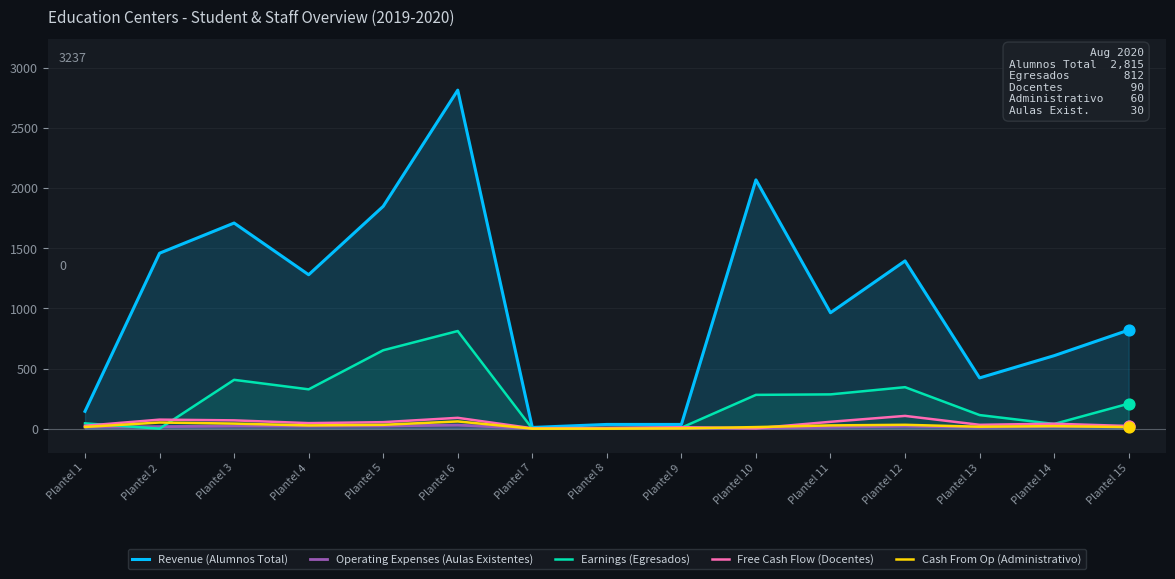

What is the total value across all series at Plantel 11?

1346